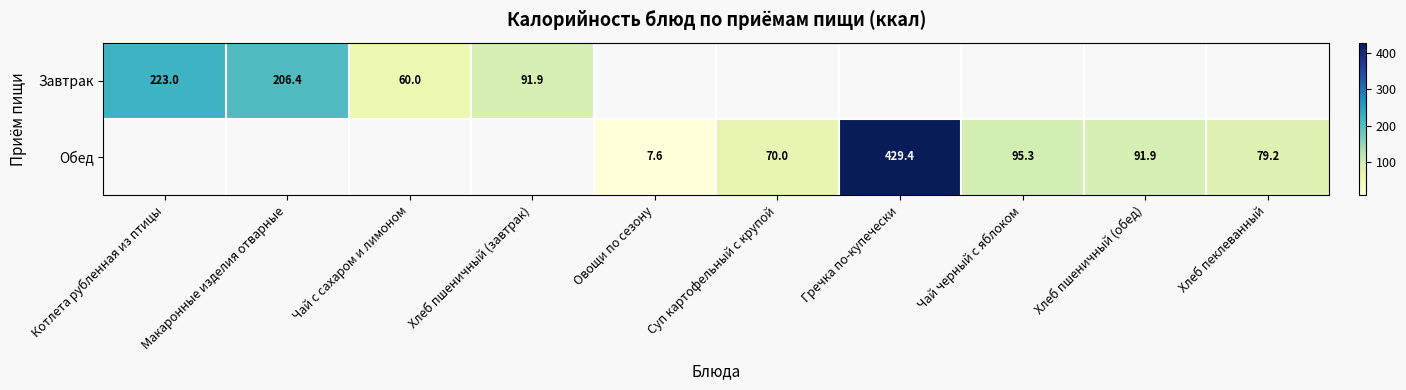

True or false: Завтрак has a value of 223.0 at Котлета рубленная из птицы.

True